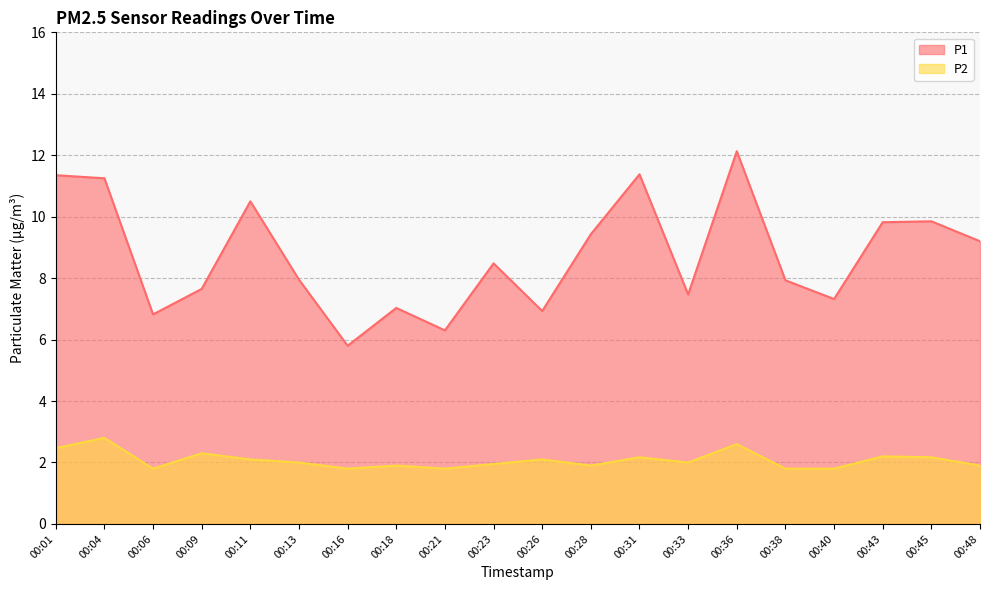

What is the difference between the P1 values at 00:31 and 00:28?

2.0